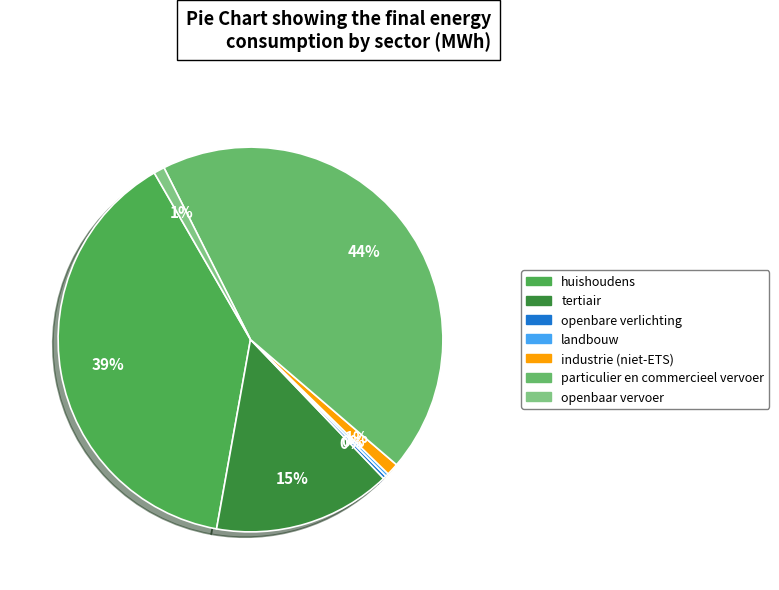

What is the change in value from huishoudens to openbare verlichting?

-188695.7